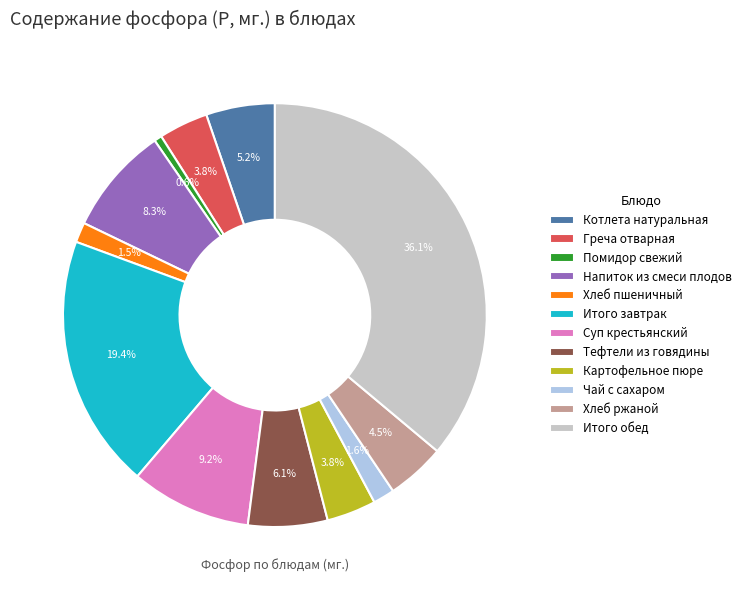

What is the smallest slice in the pie chart?

Помидор свежий